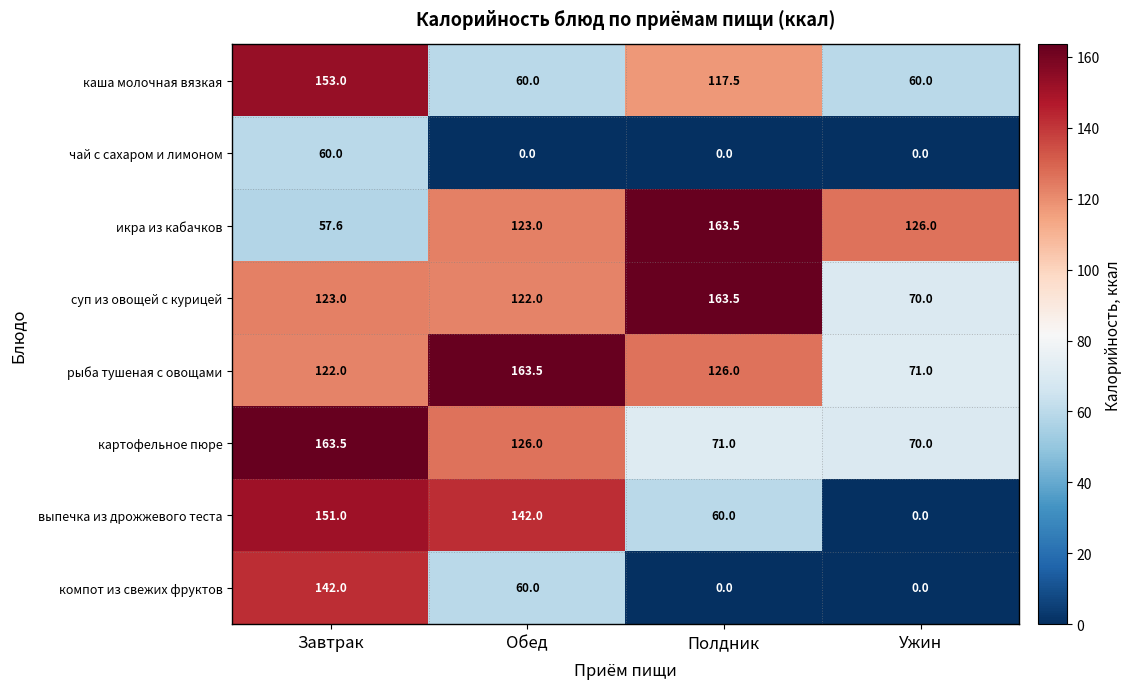

True or false: рыба тушеная с овощами has a value of 107.1 at Ужин.

False